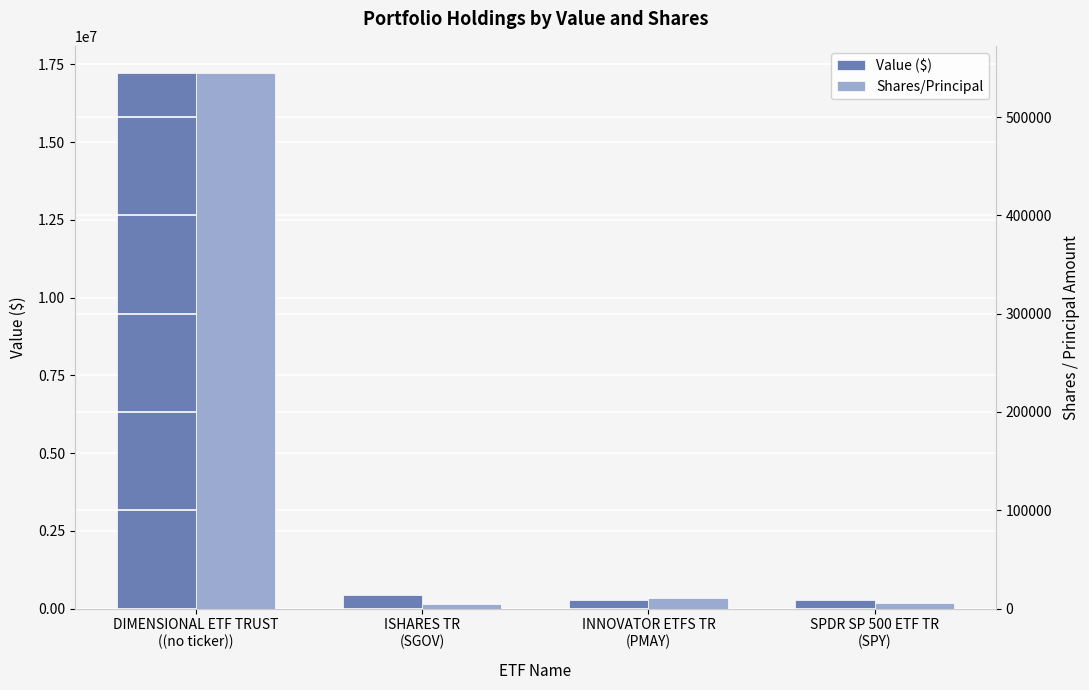

How many groups of bars are there?

4